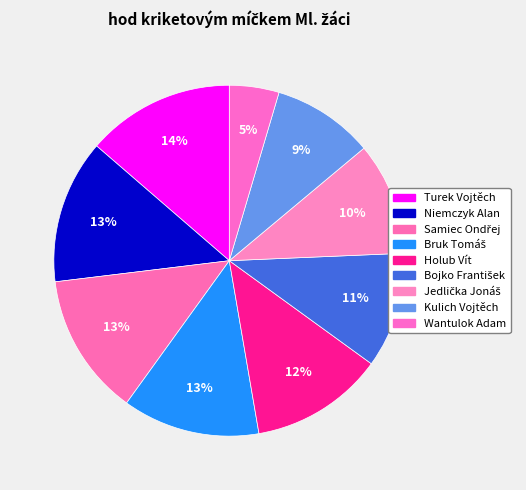

Which slice is the smallest?

Wantulok Adam